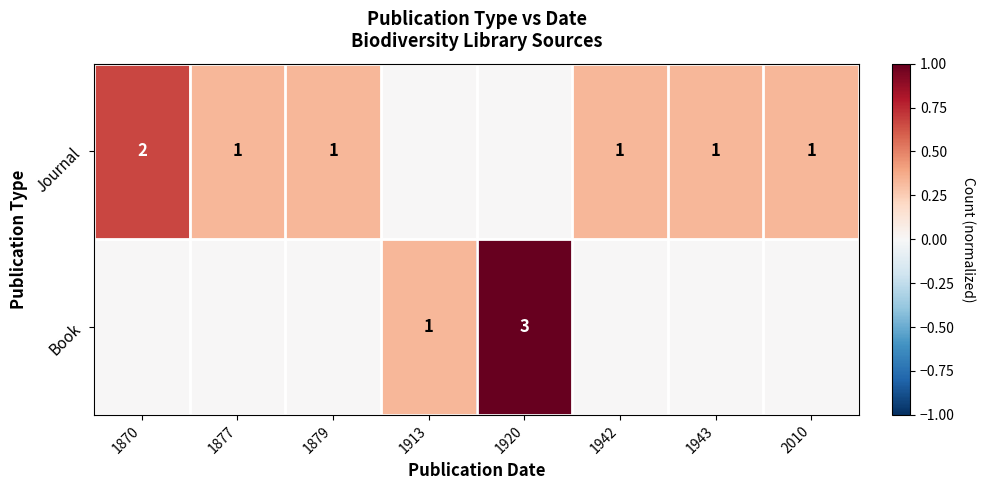

Is it true that Journal equals 0.3 at 1870?

False